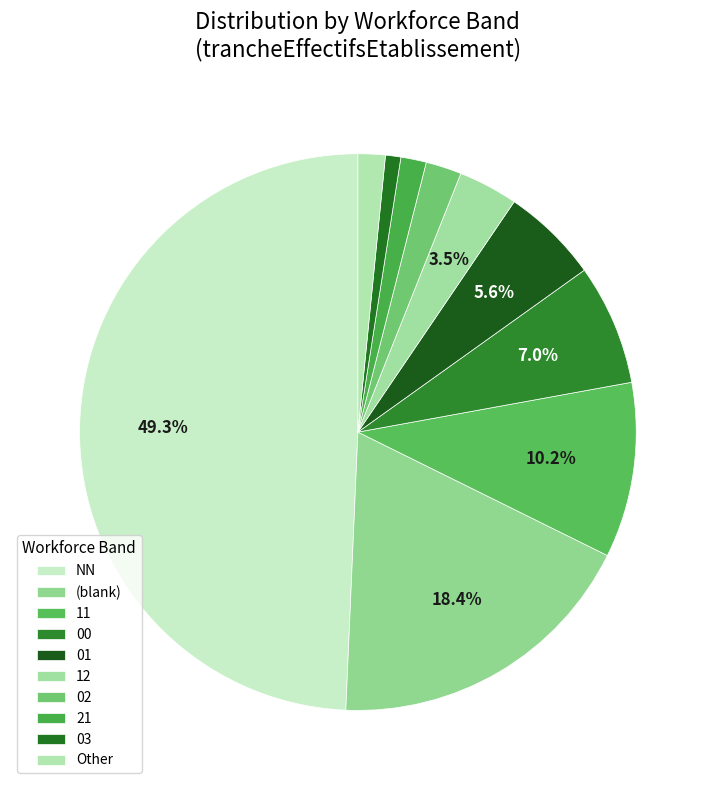

Rank the categories by value from highest to lowest.

NN, , 11, 00, 01, 12, 02, Other, 21, 03